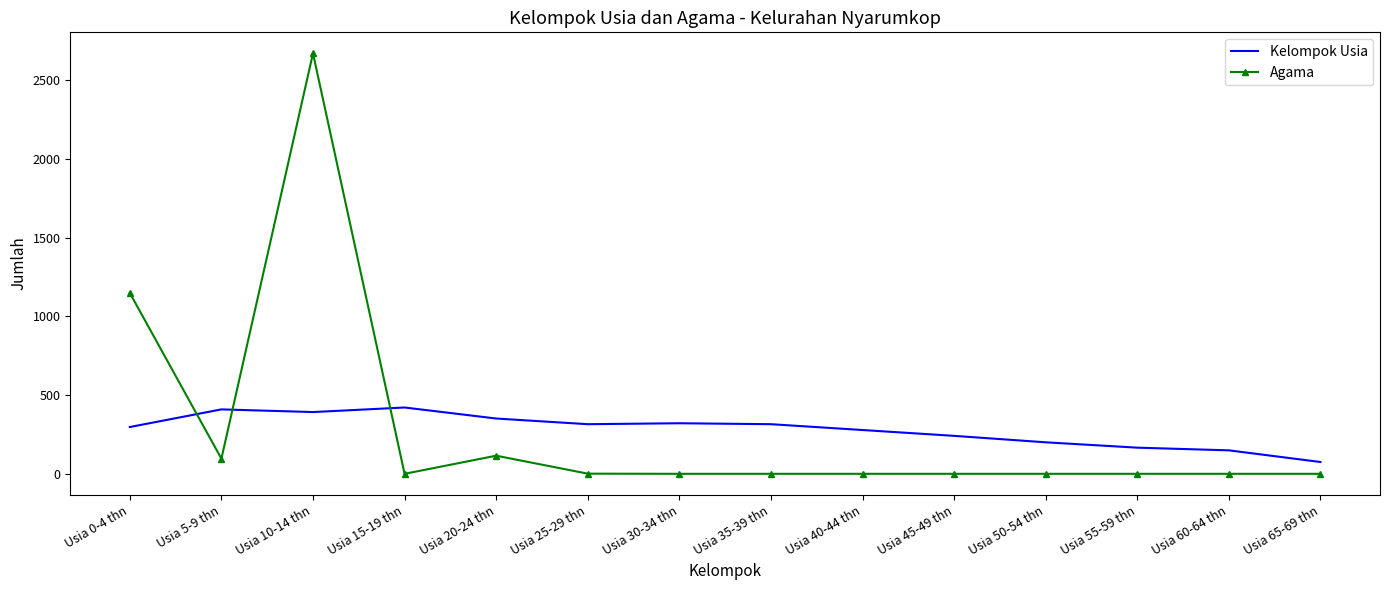

What is the sum of the Kelompok Usia values at Usia 65-69 thn and Usia 45-49 thn?

316